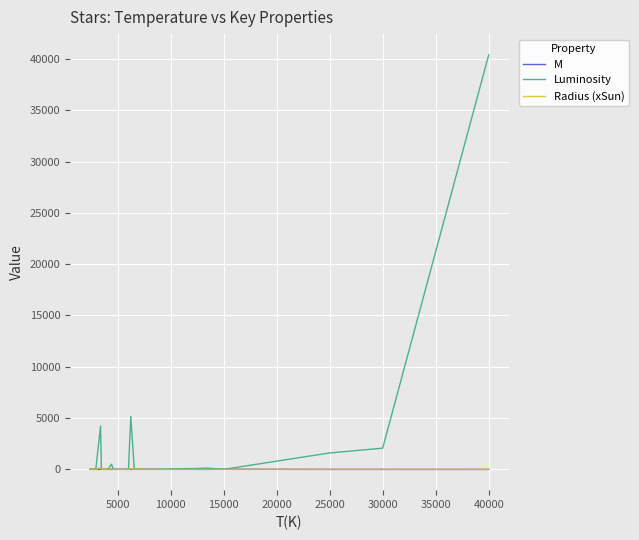

In Radius (xSun), how many points are higher than both neighbors (excluding endpoints)?

7